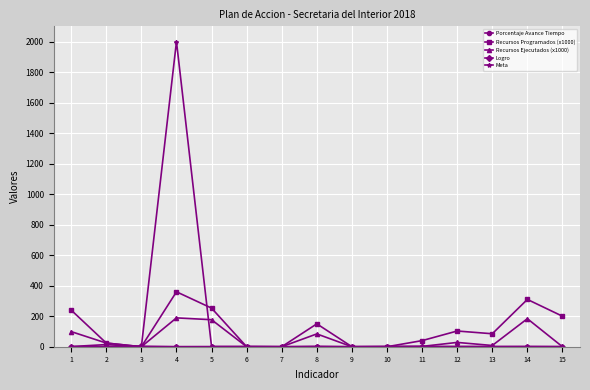

What is the total value across all series at 13?

95.1